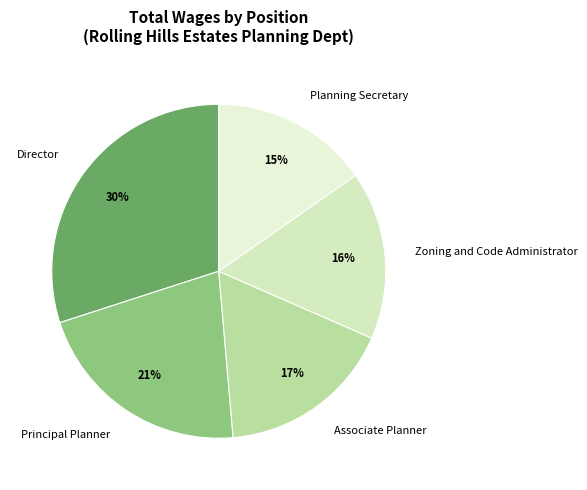

Is it true that Director is 30% of the pie?

True